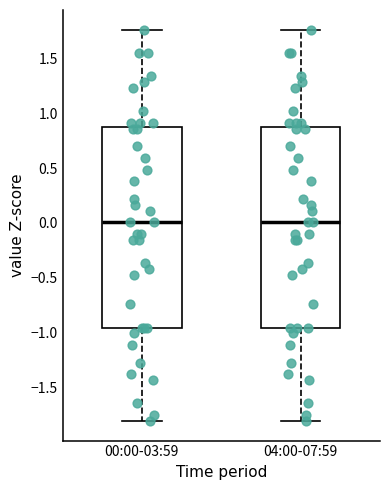

Reading left to right, read every box against the y-axis: the position of its median line, the range the box covers, and the ends of its whiskers. The values are not printed on the chart, so give them approximately, as read against the axis.

00:00-03:59: median 0.00, box -0.95 to 0.85, whiskers -1.80 to 1.75
04:00-07:59: median 0.00, box -0.95 to 0.85, whiskers -1.80 to 1.75